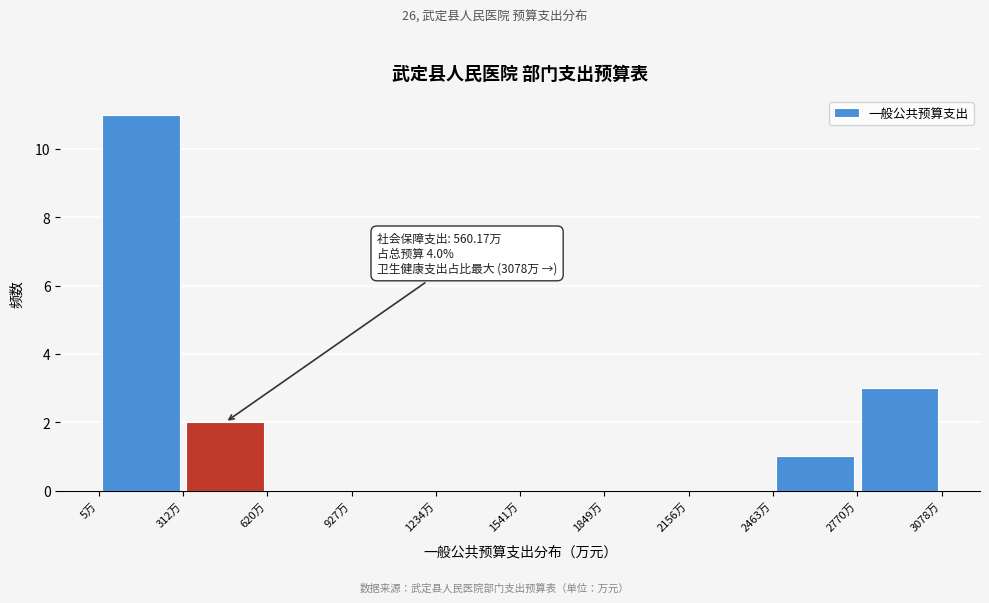

Which range on the x-axis has the tallest bar?

0 to 300